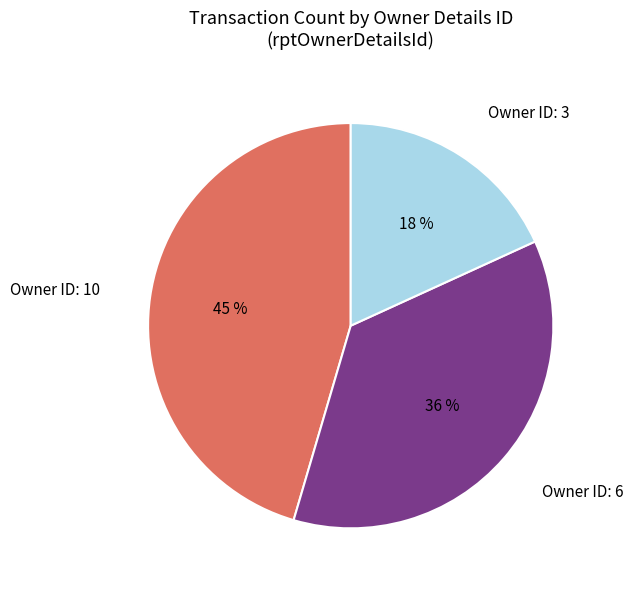

To the nearest percent, what portion does Owner ID: 3 represent?

18%